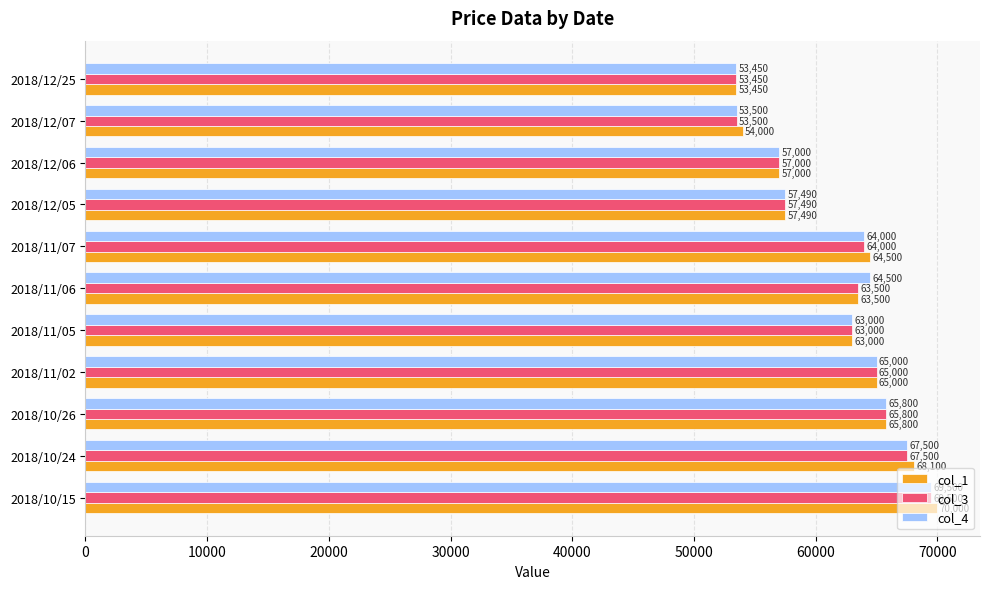

What is the sum of the col_3 values at 2018/12/25 and 2018/11/06?

116950